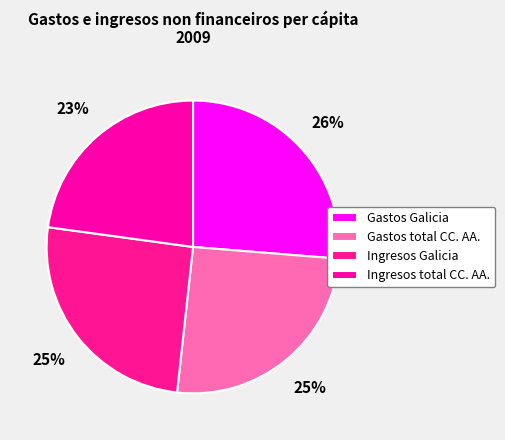

Which category has the smallest portion of the pie?

Ingresos total CC. AA.